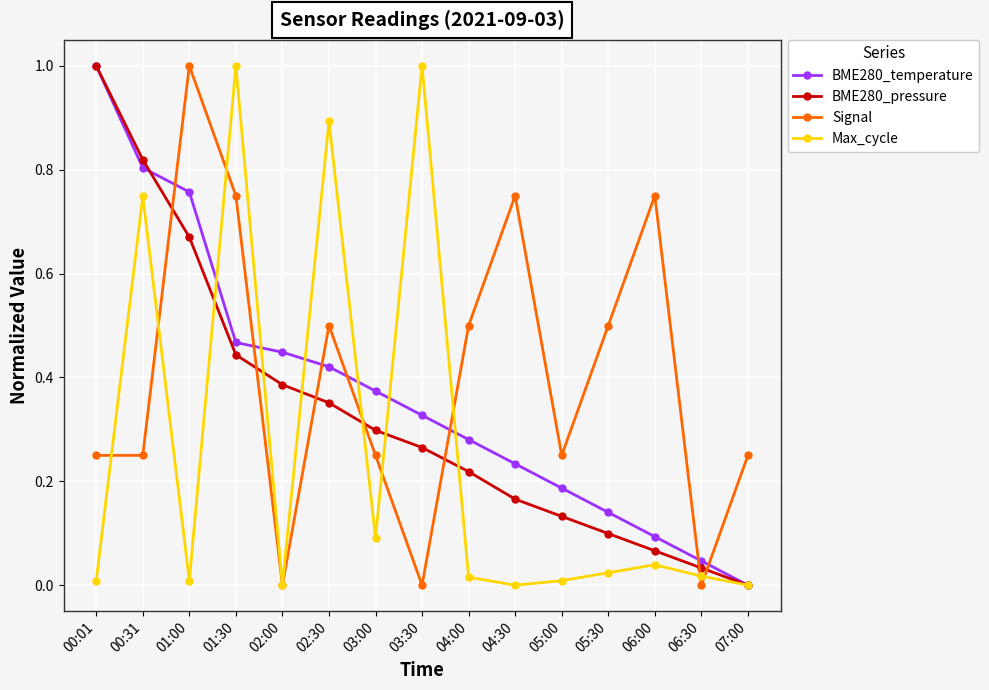

Which series changed the most between 02:00 and 03:30?

Max_cycle